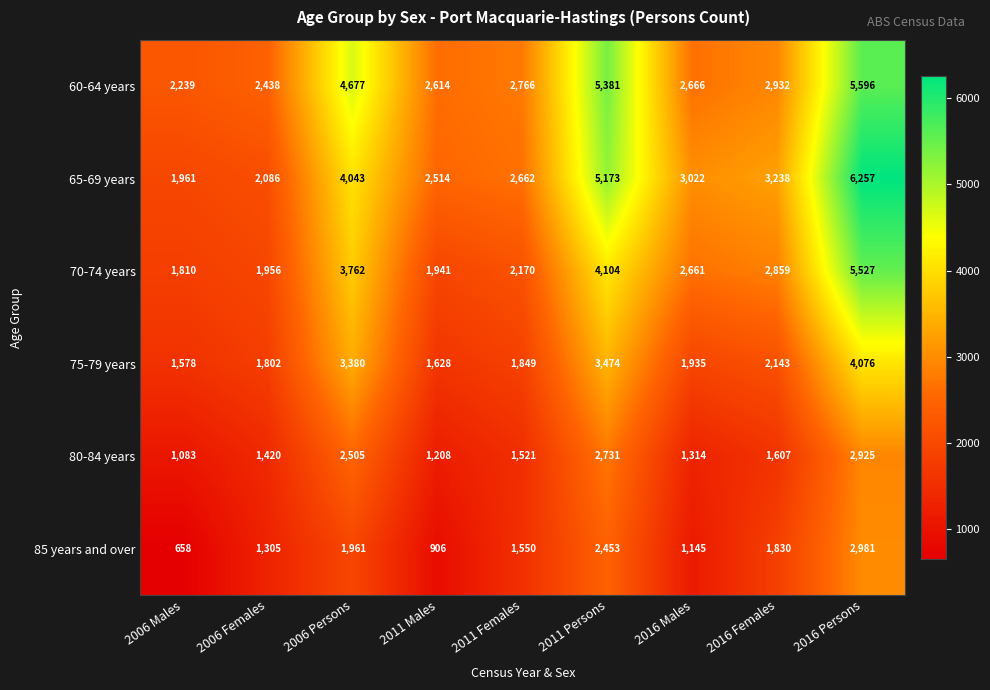

How many data points does each series have?

9